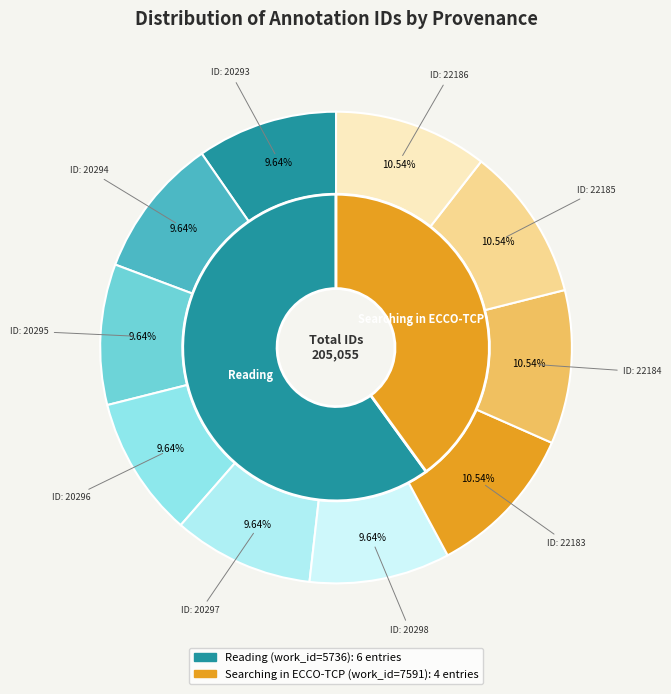

Count the number of slices in the pie.

10